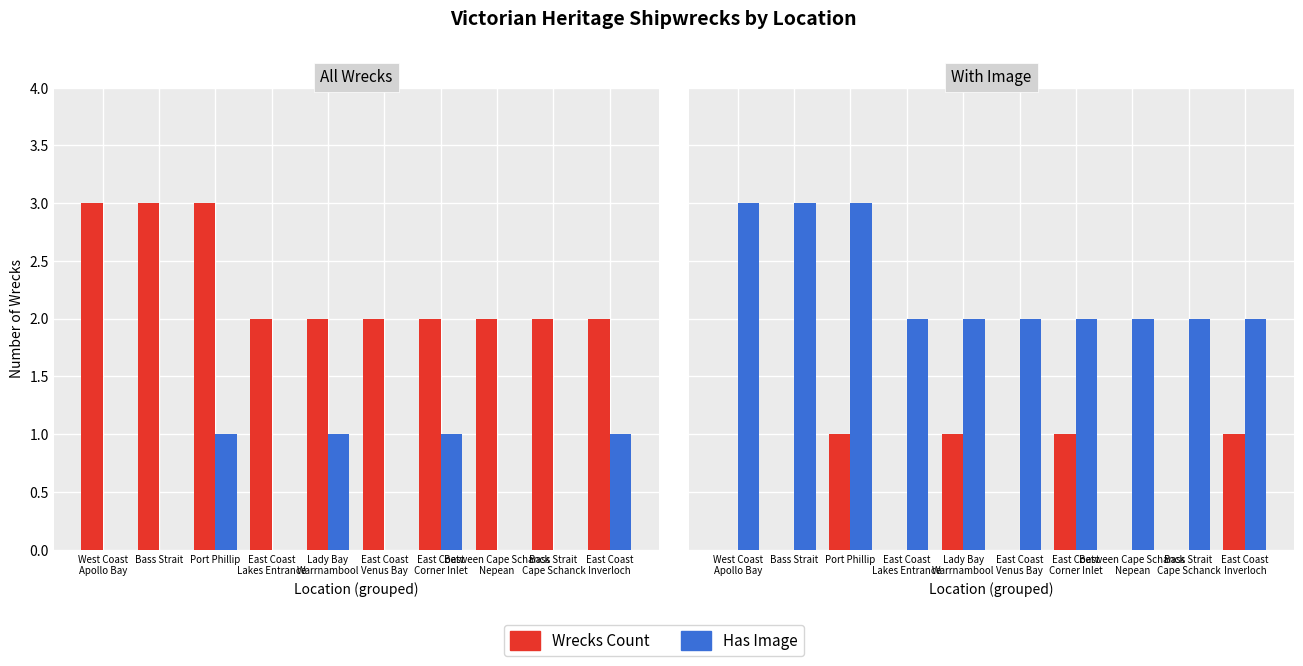

Is the value of Has Image at East Coast
Venus Bay greater than the value of Wrecks Count at Bass Strait
Cape Schanck?

Yes